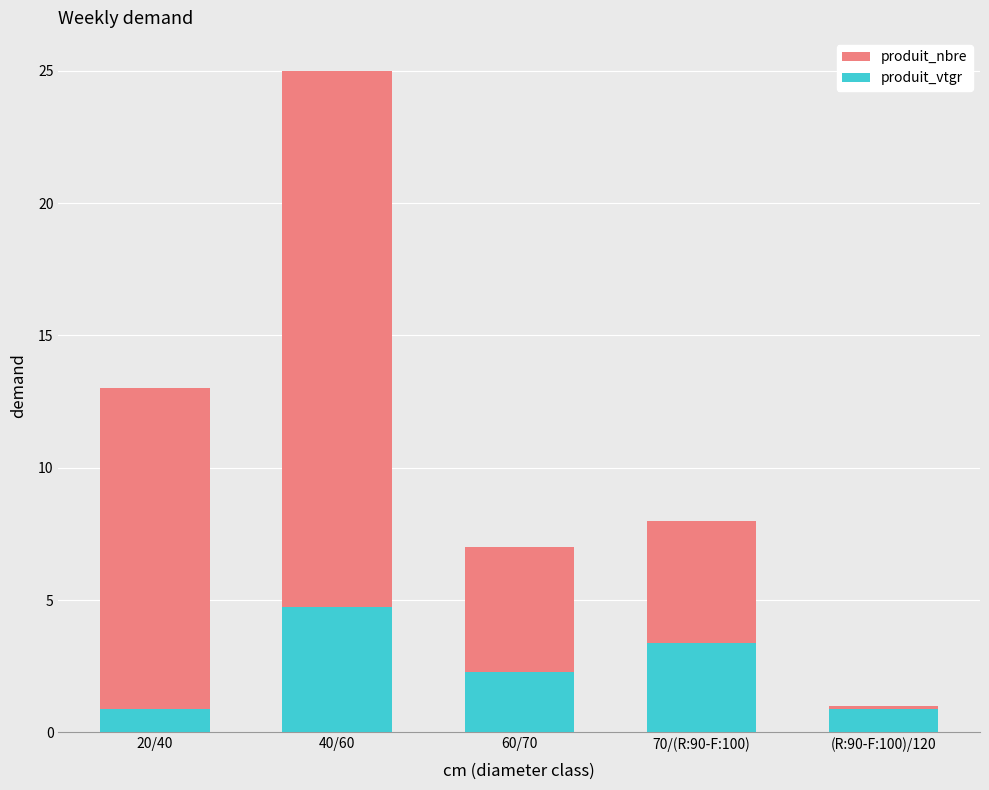

Which series changed the most between 20/40 and 70/(R:90-F:100)?

produit_nbre